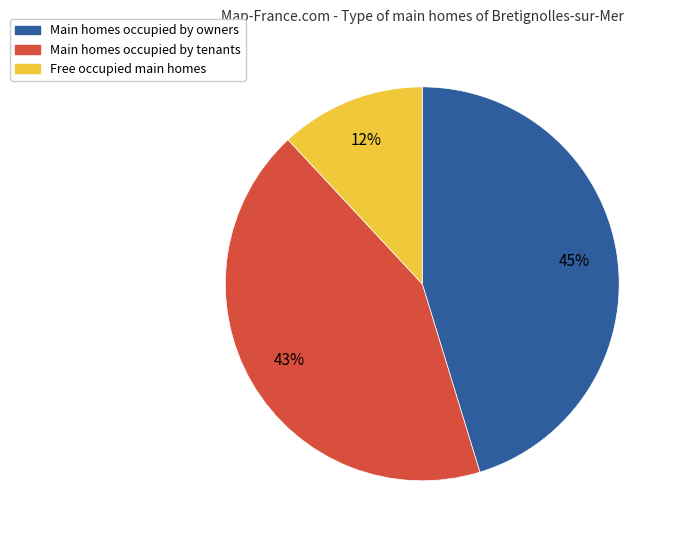

How many slices are in this pie chart?

3